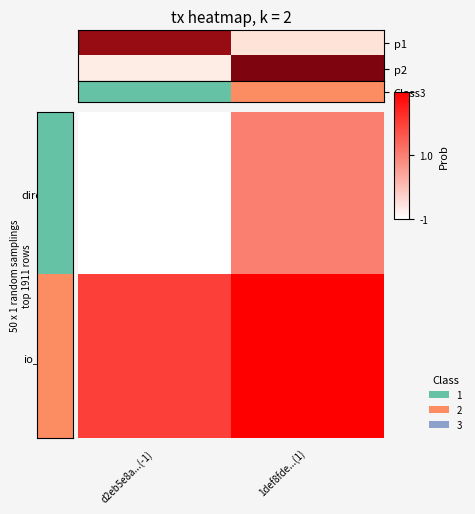

Rank the series by their maximum value, from highest to lowest.

io_index, direction